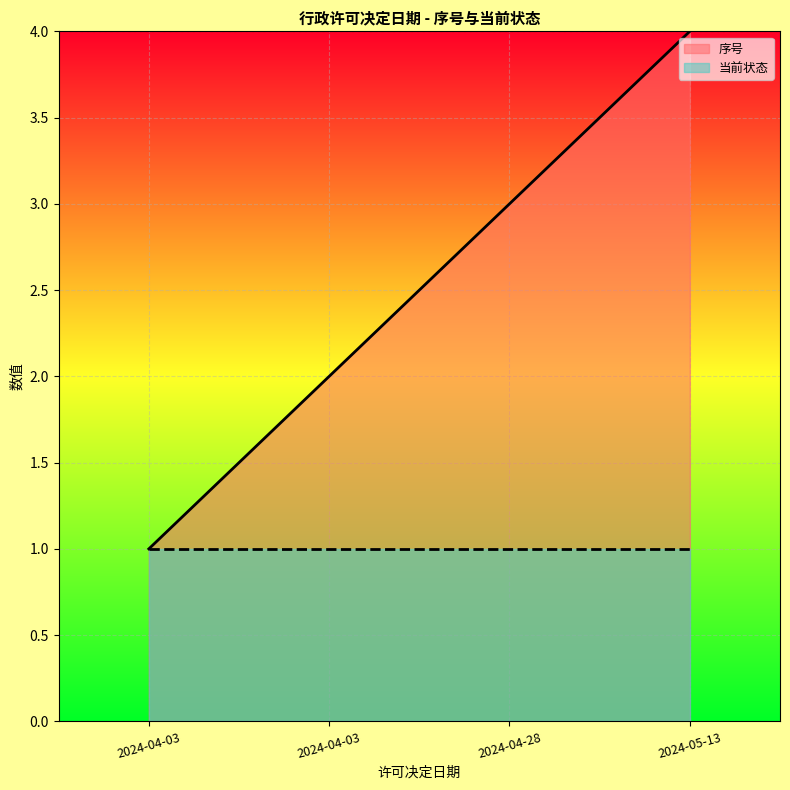

Which has a higher value, 2024-04-03 or 2024-04-03?

2024-04-03